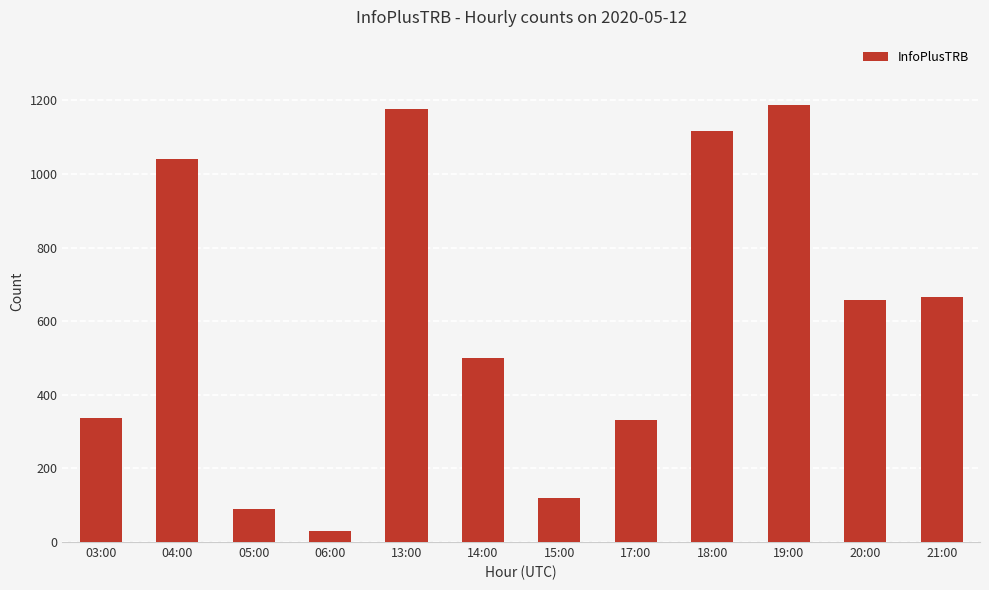

What is the average value?

604